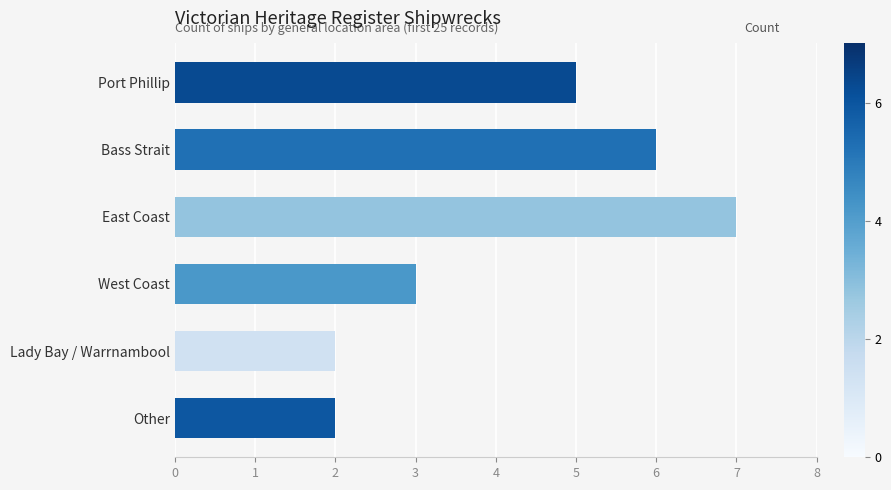

True or false: the data shows 4 at West Coast.

False